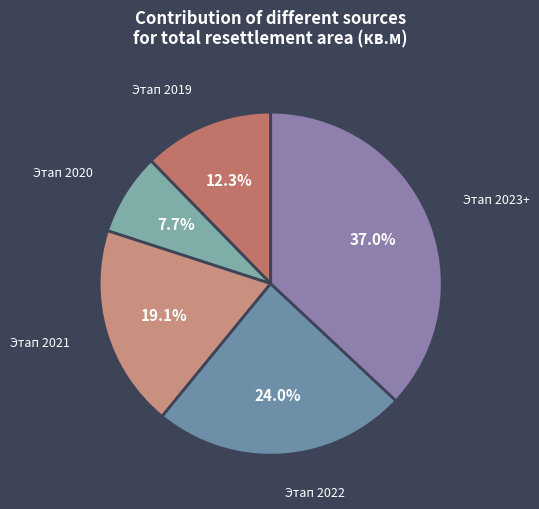

Is there a majority slice in this chart?

No